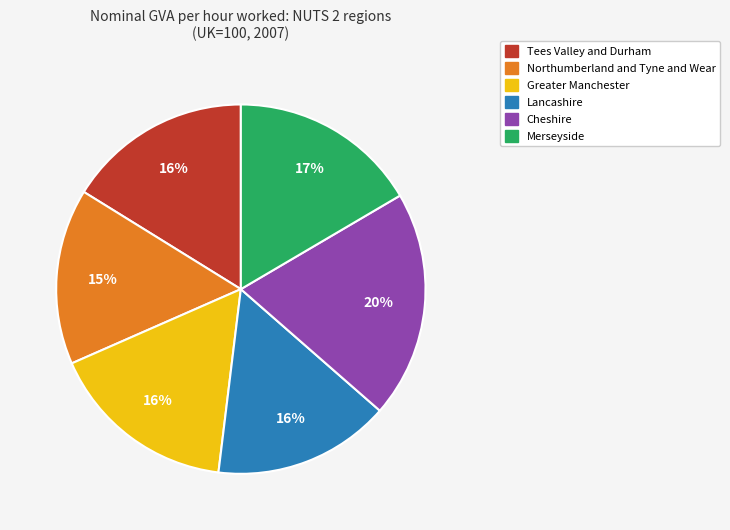

True or false: Greater Manchester accounts for 16% of the total.

True